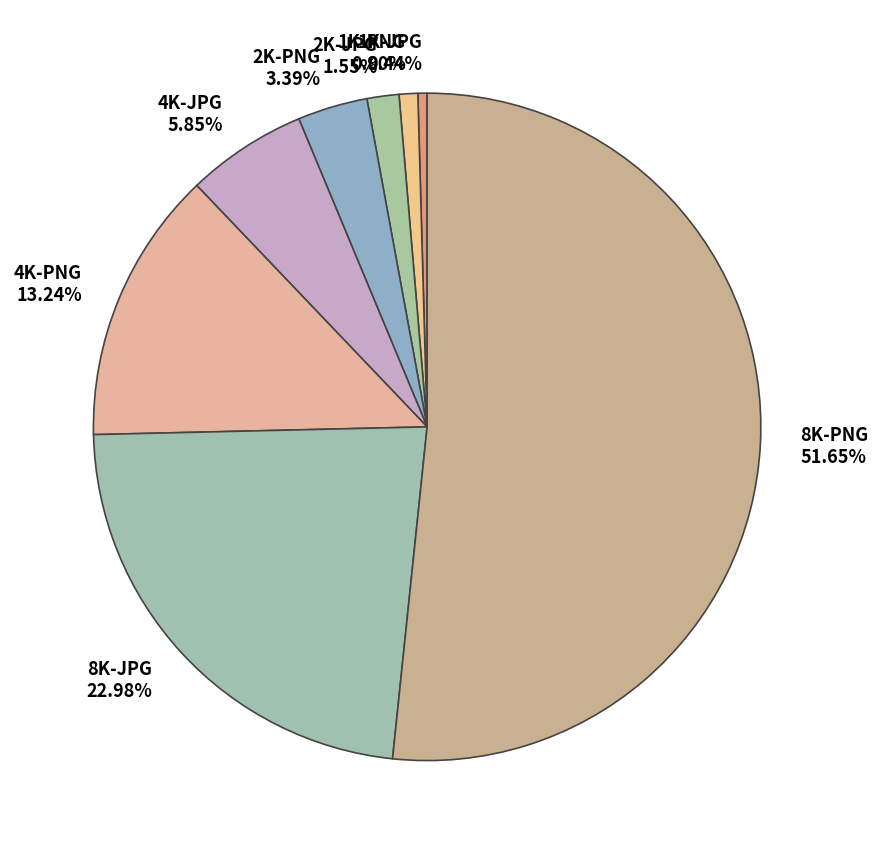

Do 2K-PNG and 4K-PNG together represent more than half of the pie?

No